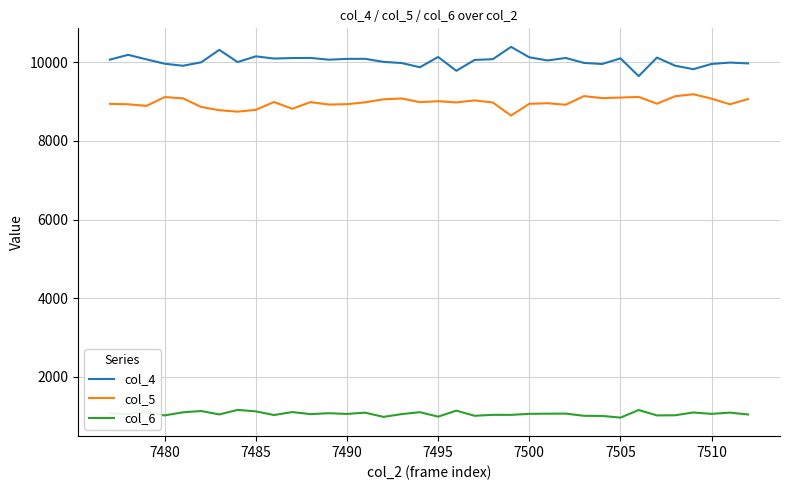

Which series has the largest total across all categories?

col_4